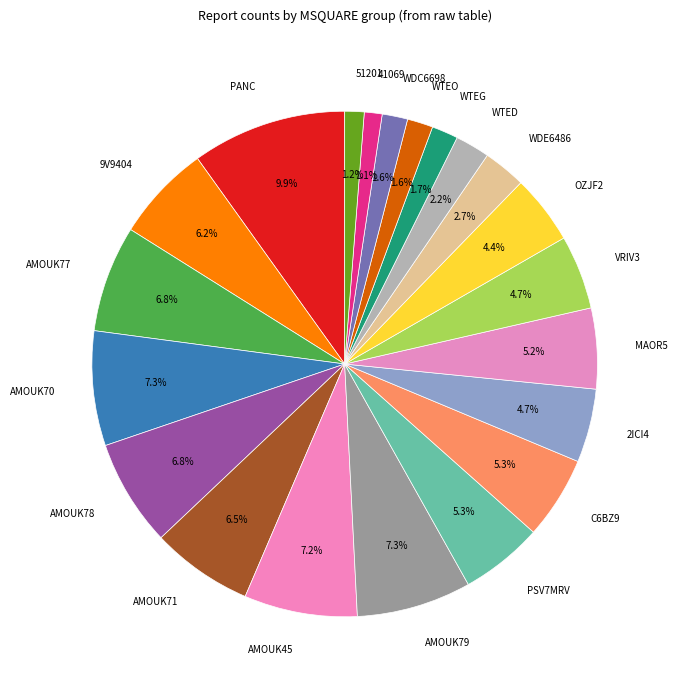

How many slices are in this pie chart?

21